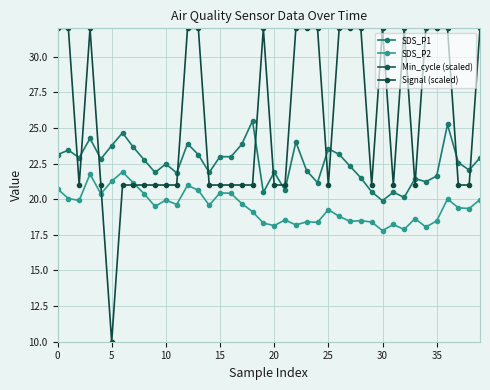

True or false: Signal (scaled) and Min_cycle (scaled) cross at least once.

False